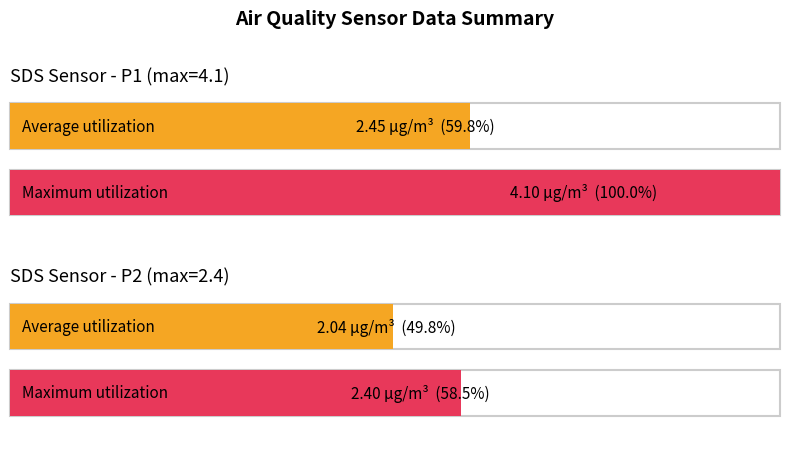

What is the difference between the highest and lowest values at SDS_P2 Max?

0.2